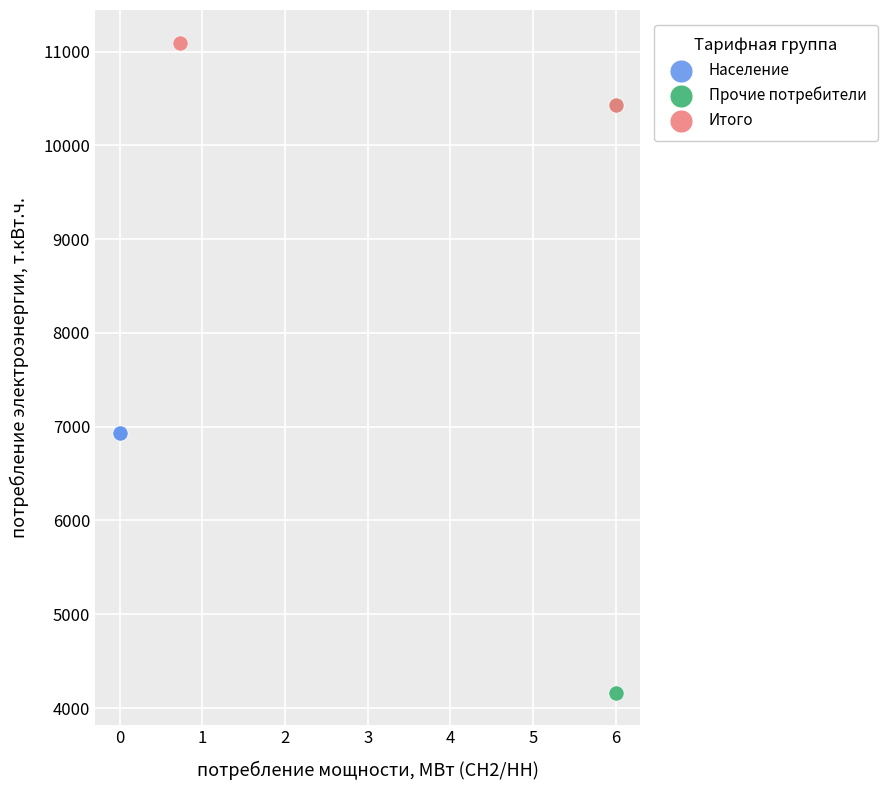

Which series reaches the maximum Y coordinate?

Итого